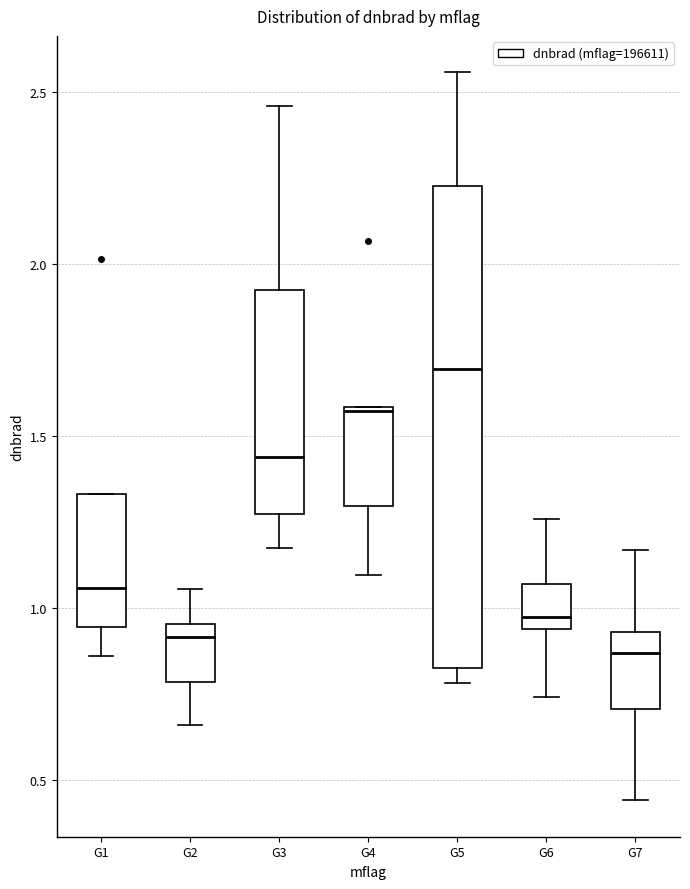

Which box is the tallest, from its lower edge to its upper edge?

G5